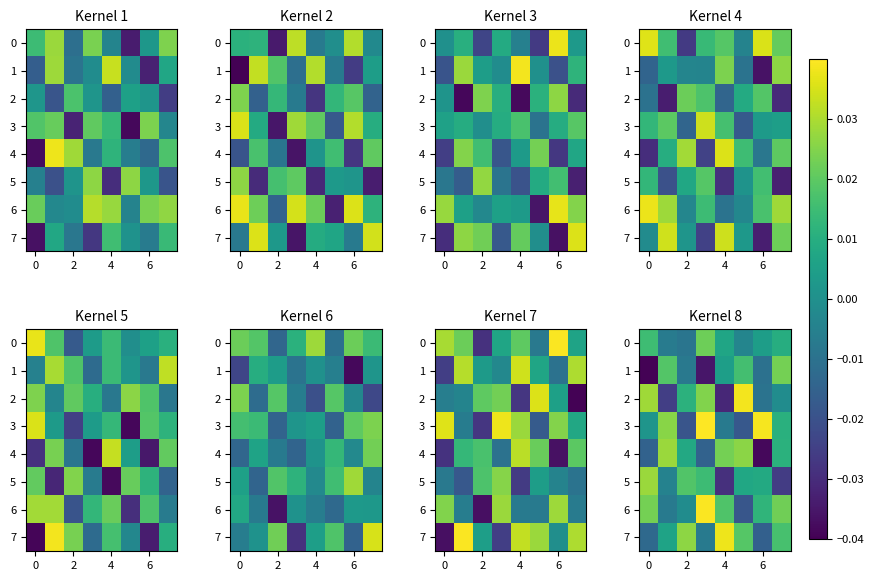

Count the number of data series in this chart.

8